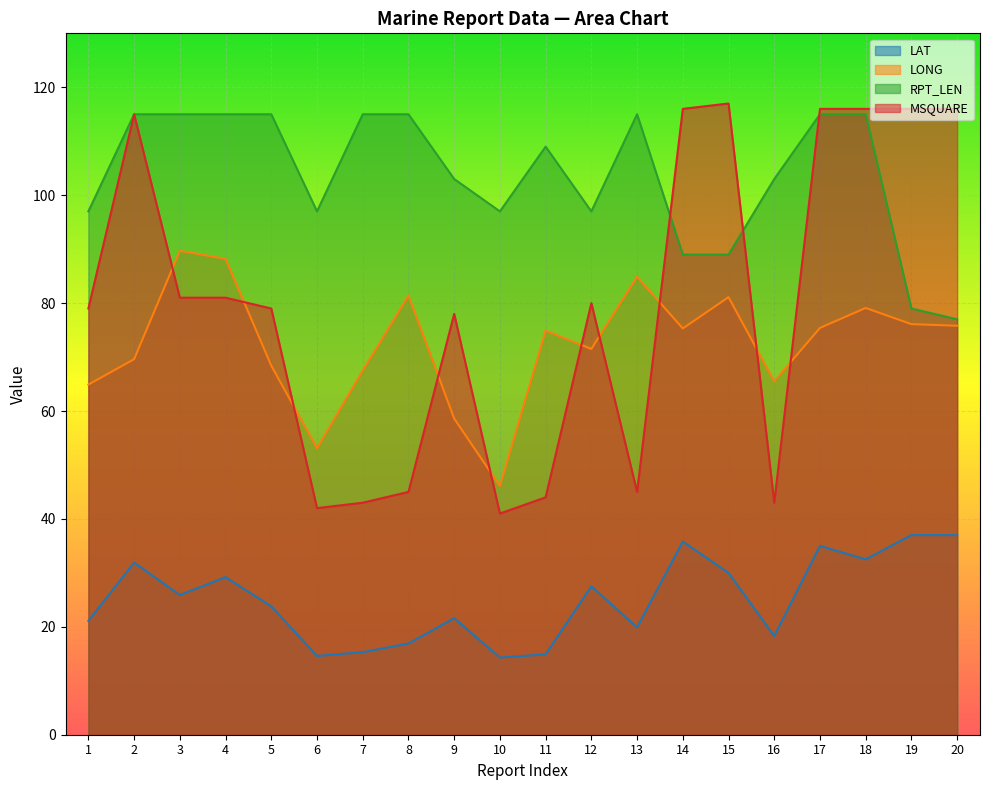

Rank the categories by LAT value from highest to lowest.

19, 20, 14, 17, 18, 2, 15, 4, 12, 3, 5, 9, 1, 13, 16, 8, 7, 11, 6, 10